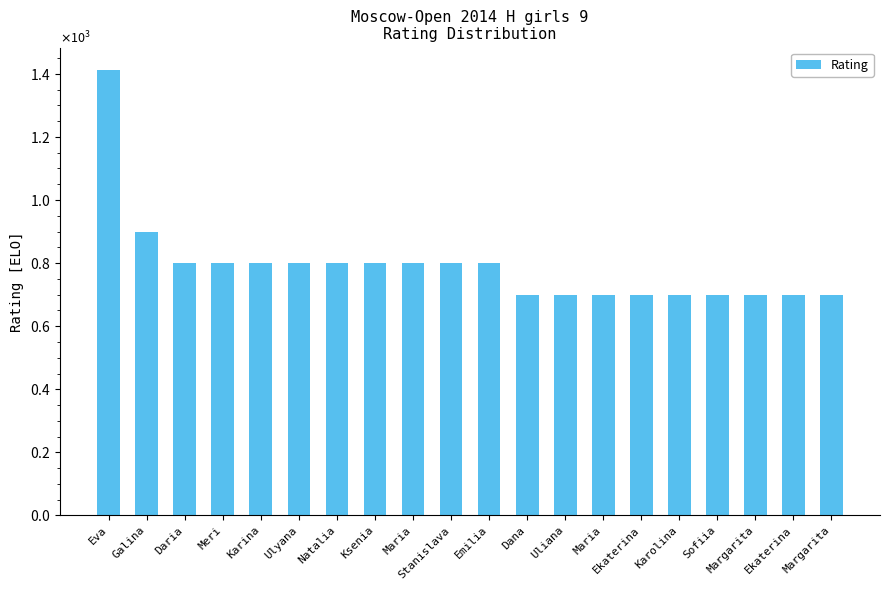

Which has a higher value, Daria or Ksenia?

Daria